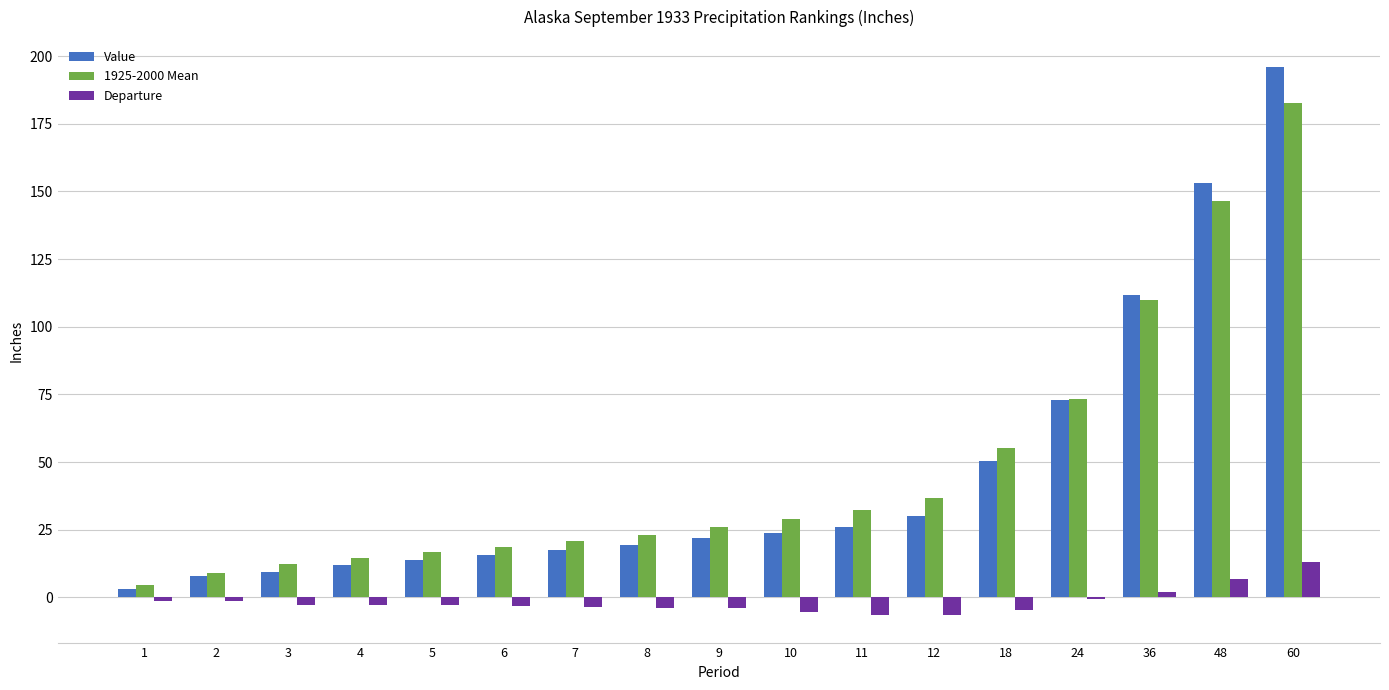

Which category has the highest value across all series?

60